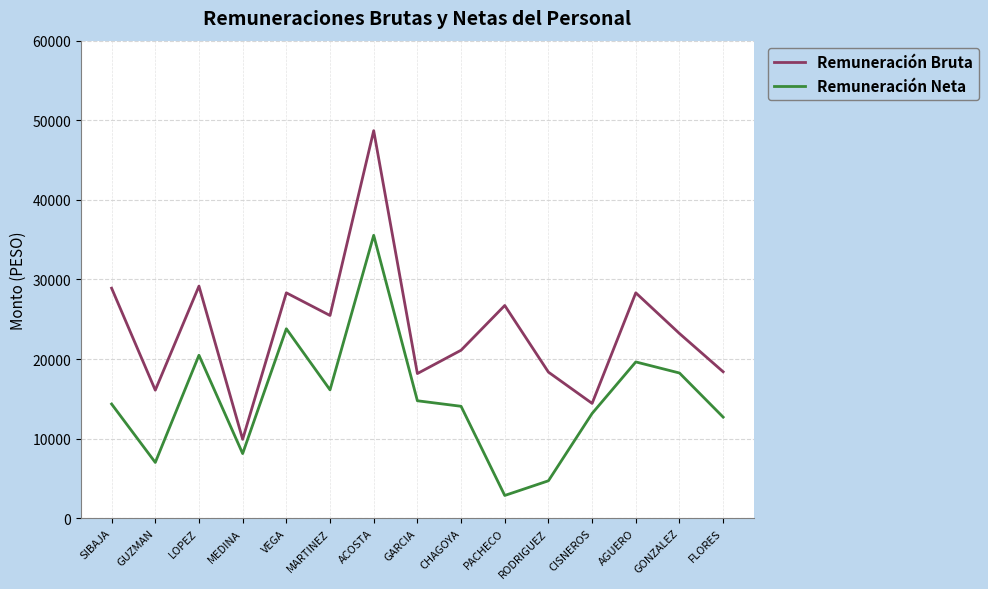

Is this an area chart (filled region under the line)?

No